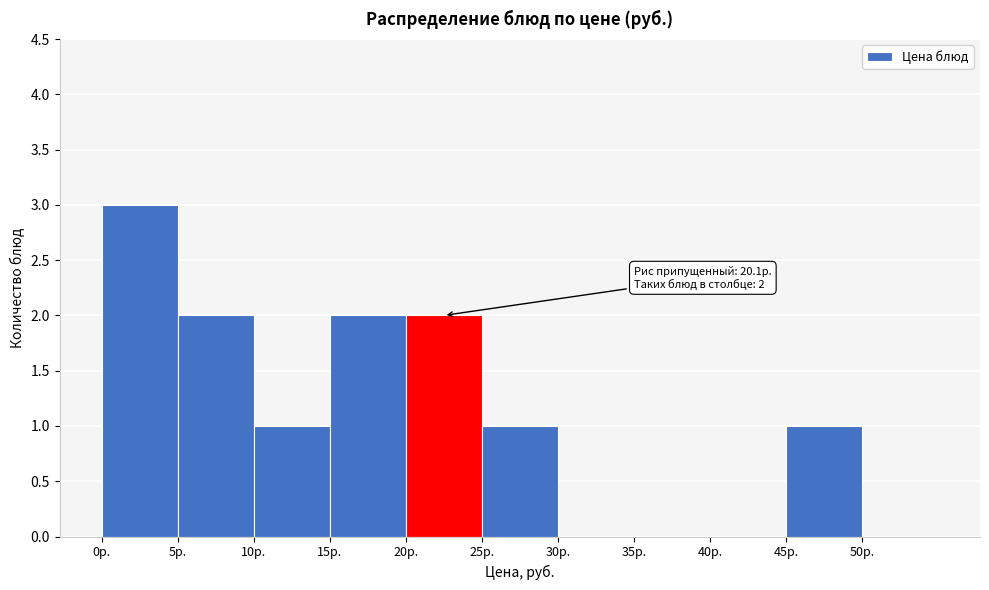

Which range on the x-axis has the tallest bar?

0 to 5